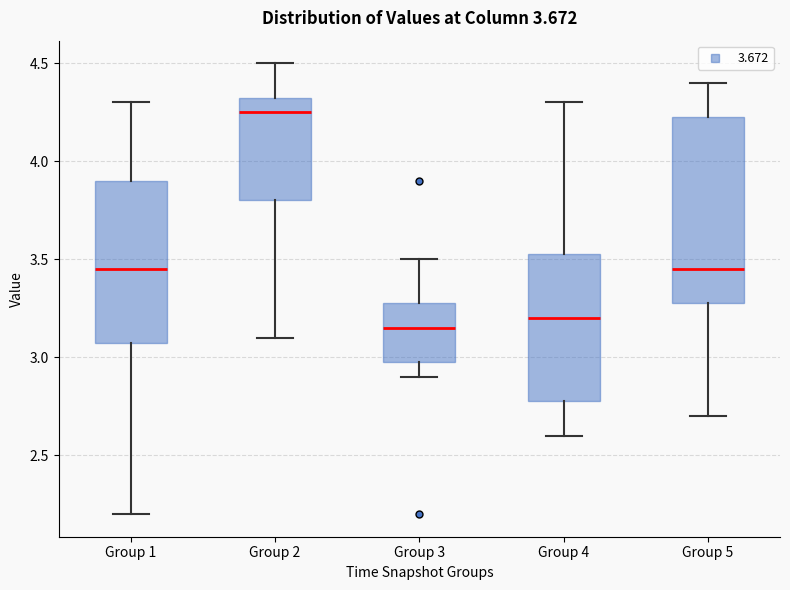

Reading left to right, read every box against the y-axis: the position of its median line, the range the box covers, and the ends of its whiskers. The values are not printed on the chart, so give them approximately, as read against the axis.

Group 1: median 3.45, box 3.10 to 3.90, whiskers 2.20 to 4.30
Group 2: median 4.25, box 3.80 to 4.35, whiskers 3.10 to 4.50
Group 3: median 3.15, box 3.00 to 3.30, whiskers 2.90 to 3.50
Group 4: median 3.20, box 2.80 to 3.55, whiskers 2.60 to 4.30
Group 5: median 3.45, box 3.30 to 4.25, whiskers 2.70 to 4.40